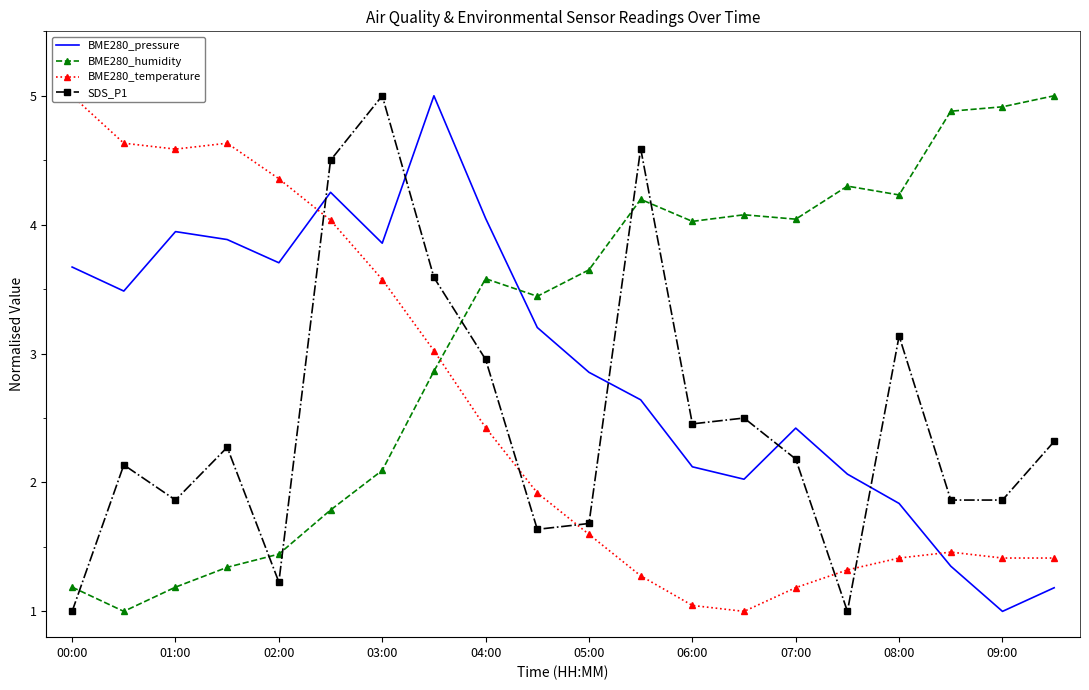

What is the average value of the BME280_humidity series?

3.2